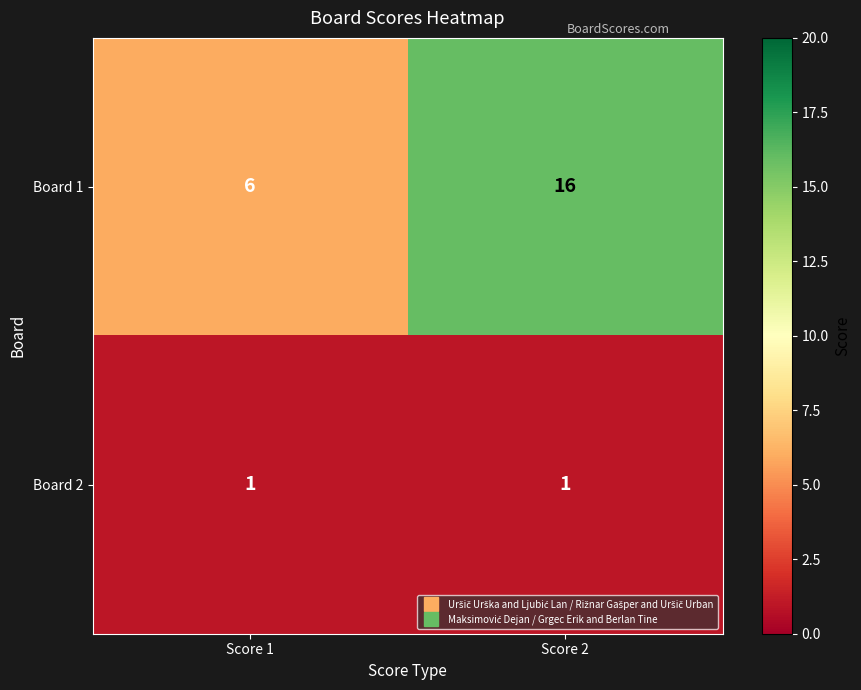

What is the difference between the maximum and minimum values in the Board 1 series?

10